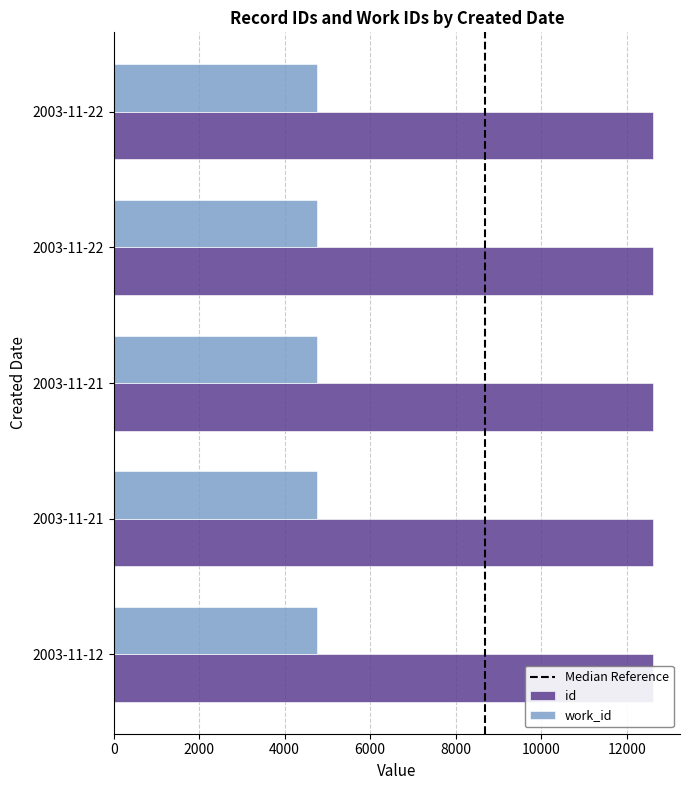

True or false: the data shows 7286 at 2003-11-22.

False